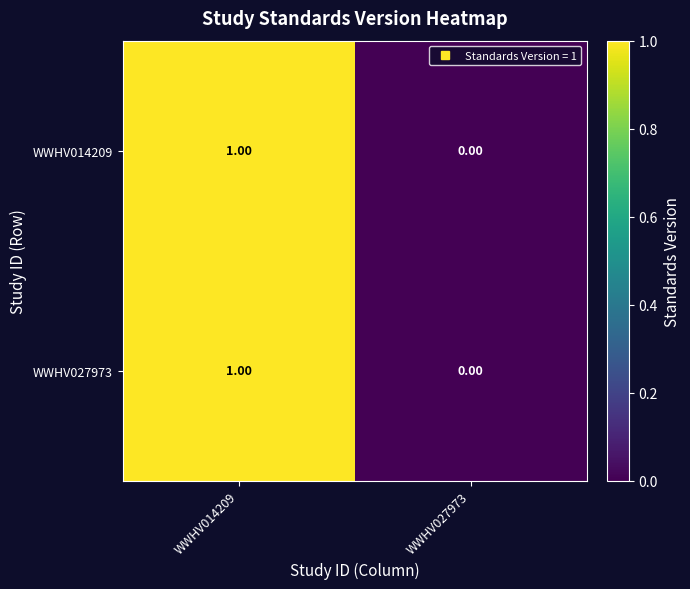

At which category is the sum across all series the highest?

WWHV014209